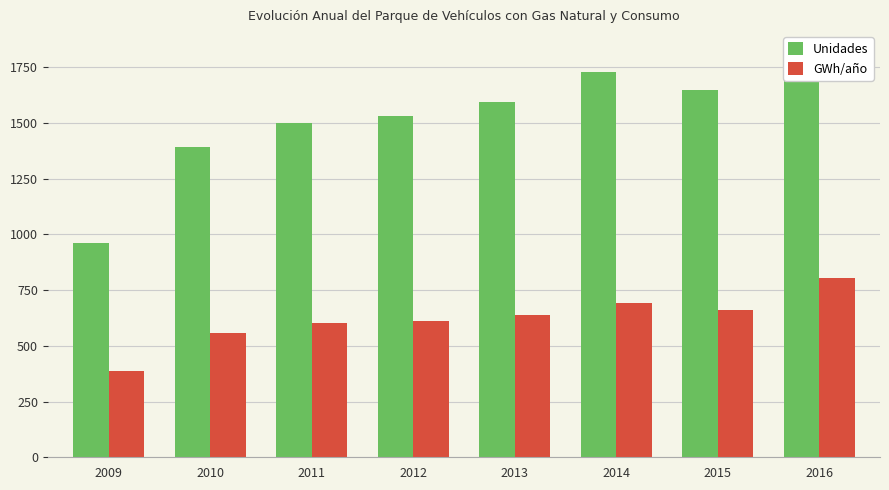

True or false: Unidades has a value of 621.2 at 2012.

False